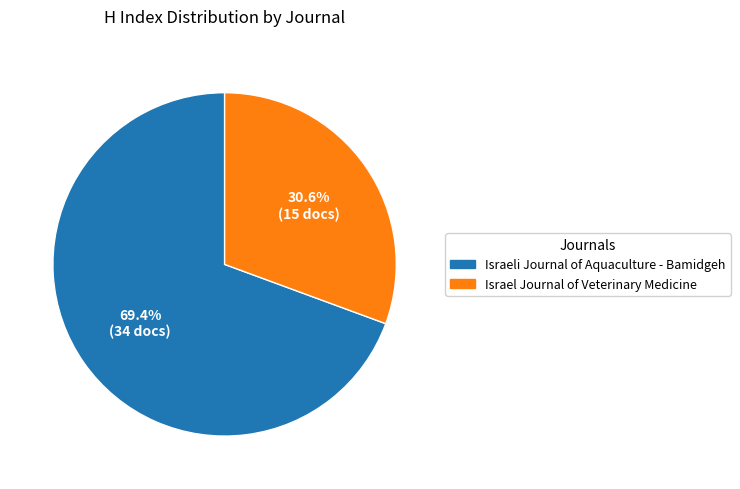

Which has a higher value, Israel Journal of Veterinary Medicine or Israeli Journal of Aquaculture - Bamidgeh?

Israeli Journal of Aquaculture - Bamidgeh